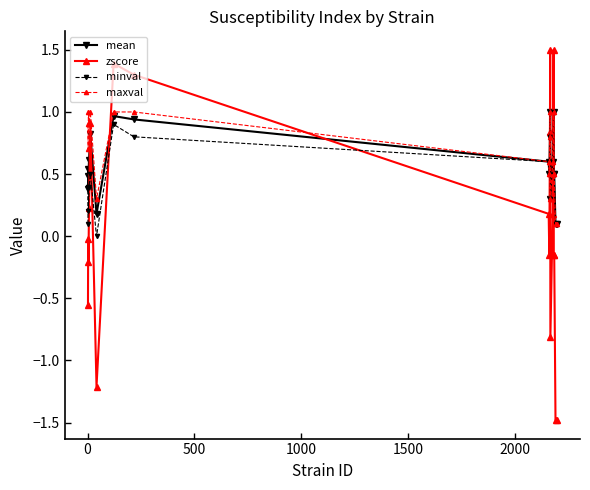

What is the average value of the mean series?

0.6